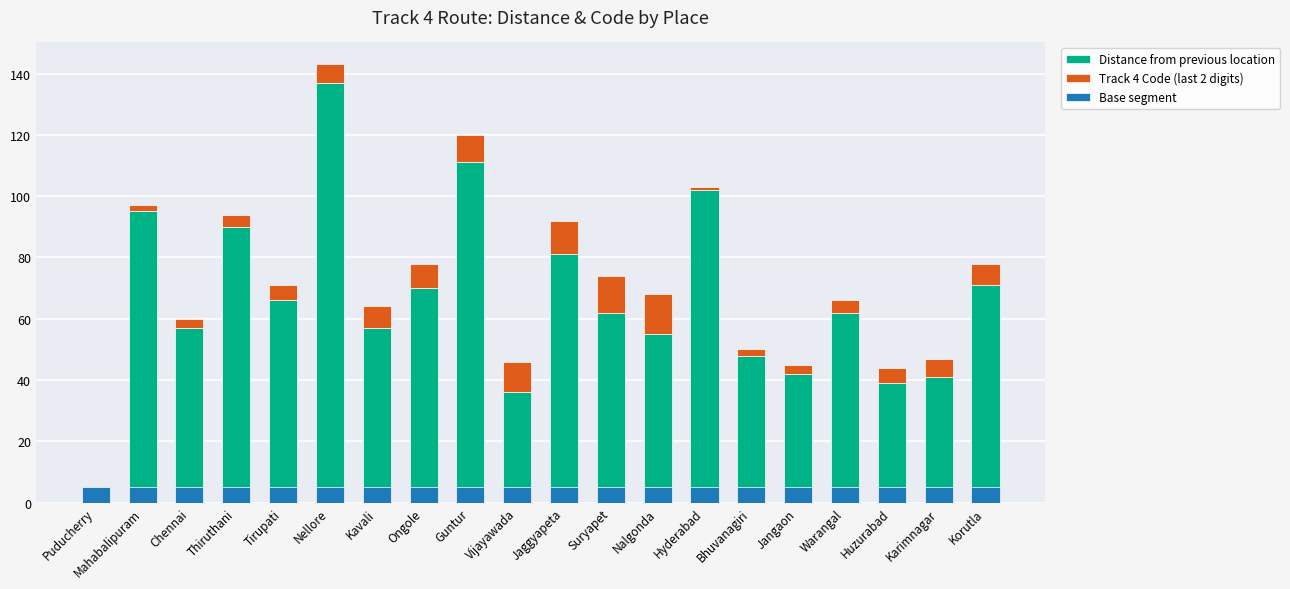

Reading right to left, transcribe all the data shown in this chart.

Distance from previous location: 71	41	39	62	42	48	102	55	62	81	36	111	70	57	137	66	90	57	95	0
Track 4 Code (last 2 digits): 7	6	5	4	3	2	1	13	12	11	10	9	8	7	6	5	4	3	2	1
Base segment: 5	5	5	5	5	5	5	5	5	5	5	5	5	5	5	5	5	5	5	5